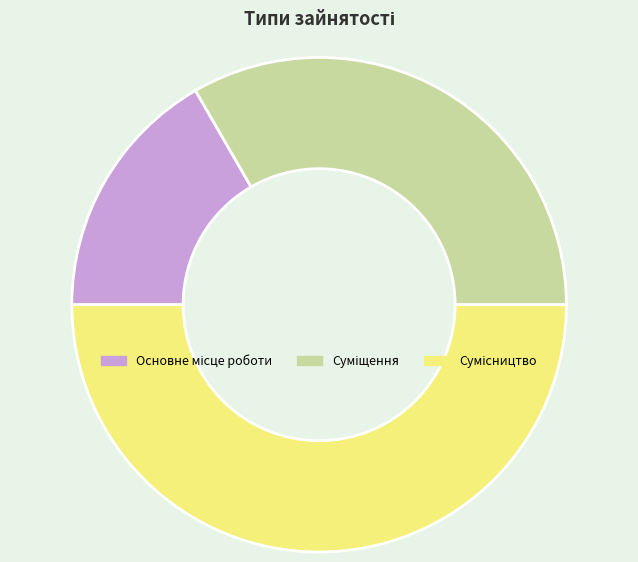

Count the number of slices in the pie.

3